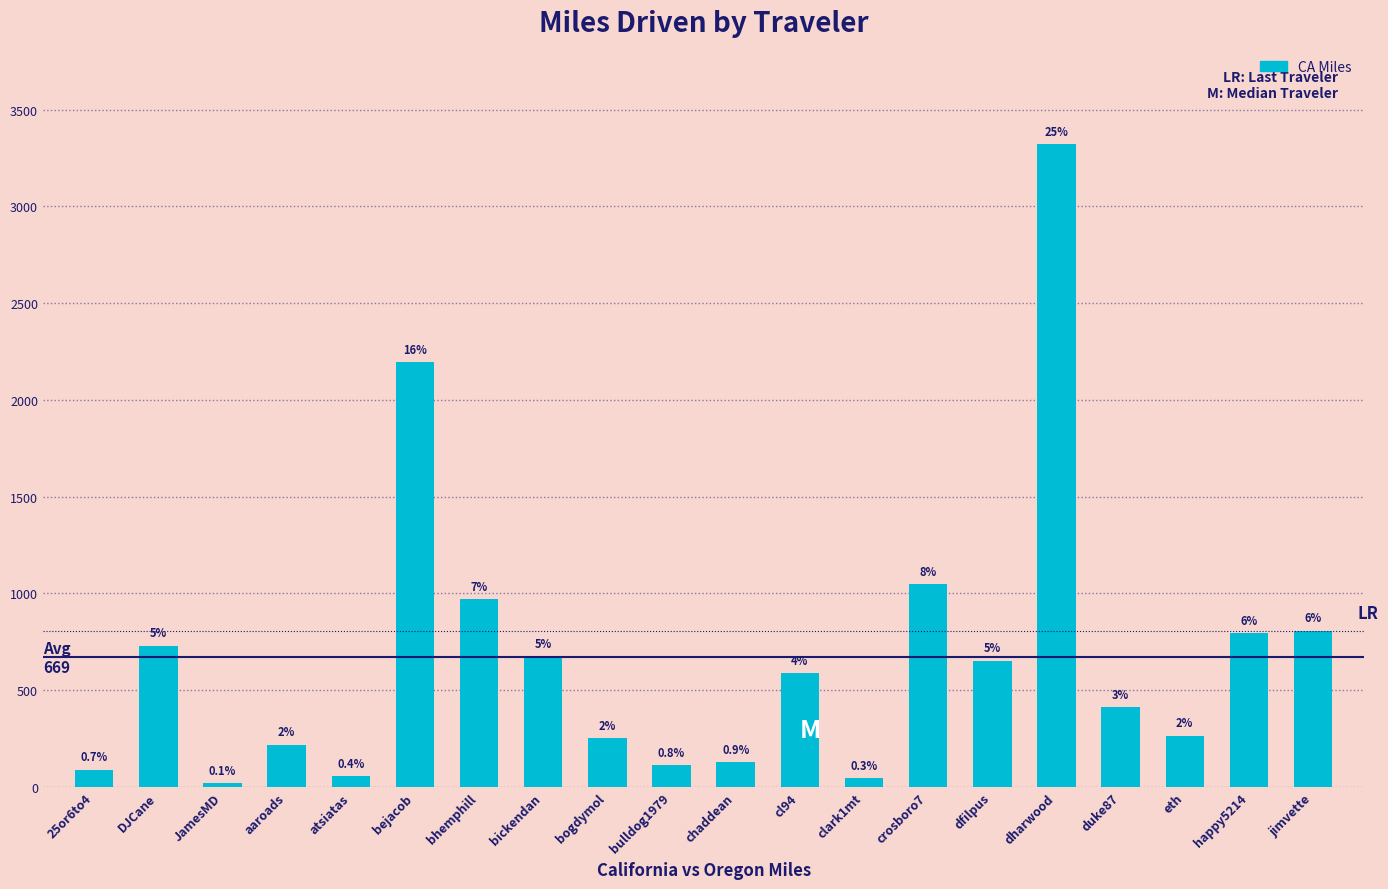

Reading right to left, extract all data points from this chart.

807.5	795.0	264.7	413.0	3322.0	652.8	1046.6	45.0	588.5	127.0	113.0	251.0	676.4	971.2	2194.5	56.9	218.2	18.9	730.7	90.0